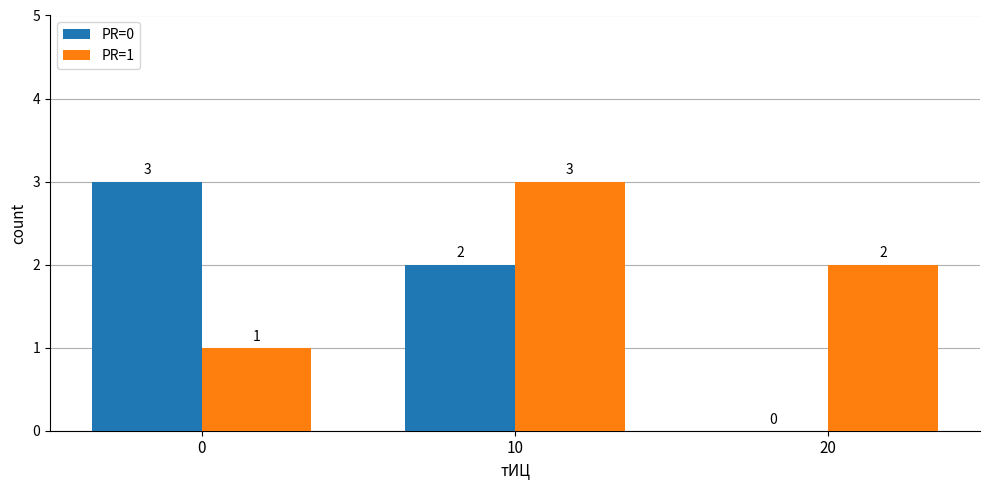

Count the PR=0 values in the range 0 to 3.

3